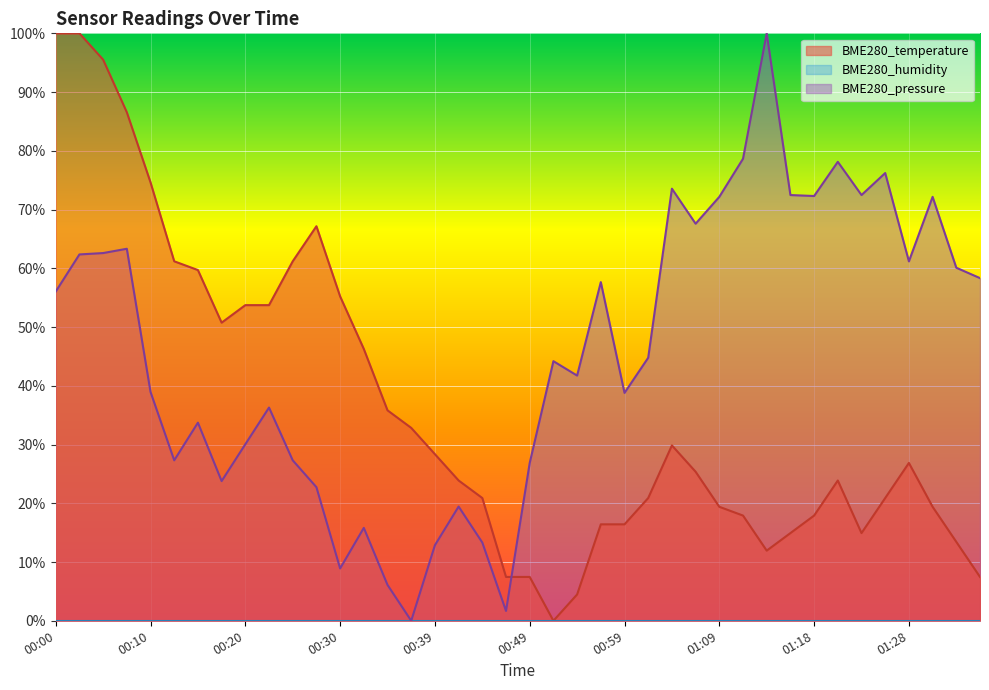

The BME280_temperature series shows 0.2 at 01:21. True or false?

True